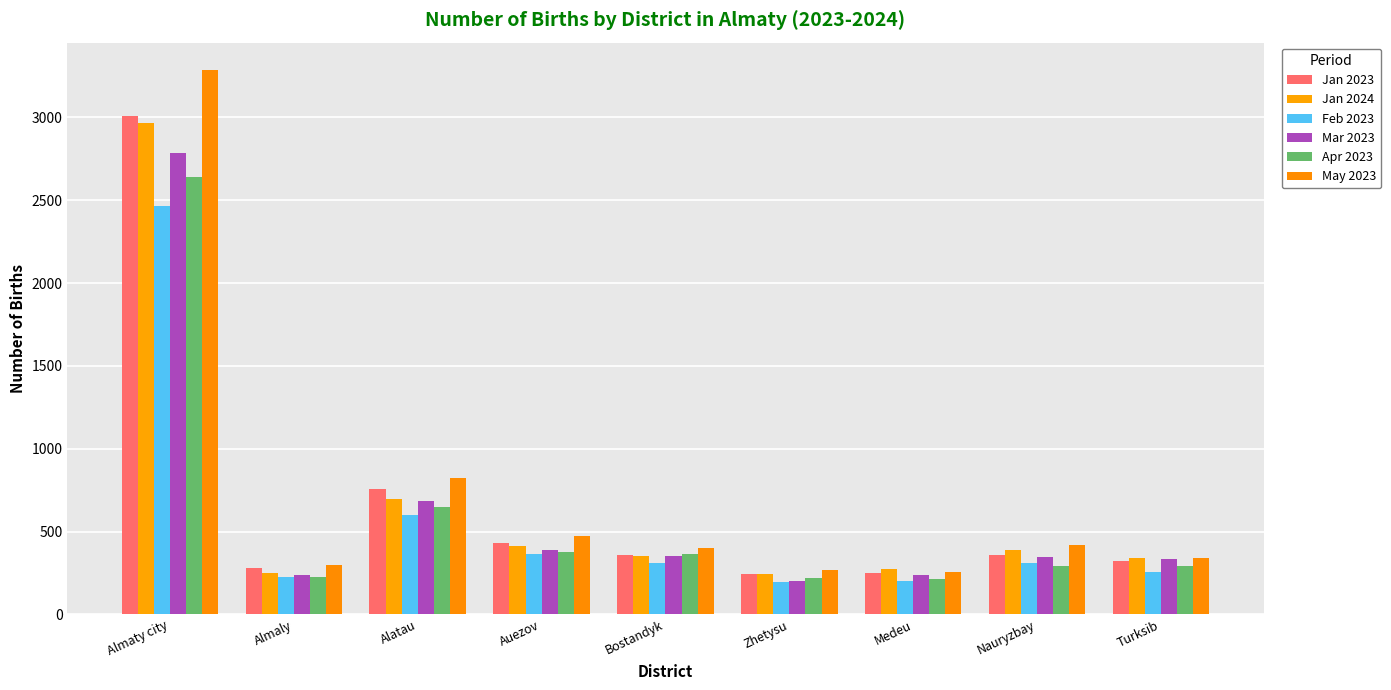

What is the label of the 3rd bar from the right?

Medeu